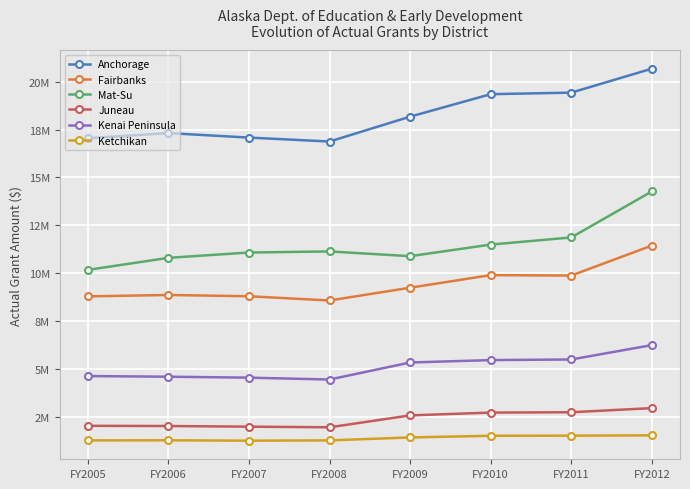

Reading left to right, list all the values displayed in this chart.

Anchorage: FY2005=17048940	FY2006=17317199	FY2007=17082693	FY2008=16877496	FY2009=18176337	FY2010=19350379	FY2011=19431320	FY2012=20681949
Fairbanks: FY2005=8787380	FY2006=8861465	FY2007=8794472	FY2008=8573346	FY2009=9242070	FY2010=9898790	FY2011=9876050	FY2012=11440941
Mat-Su: FY2005=10172723	FY2006=10801561	FY2007=11079736	FY2008=11136166	FY2009=10888098	FY2010=11493879	FY2011=11866506	FY2012=14269483
Juneau: FY2005=2027677	FY2006=2015683	FY2007=1983328	FY2008=1949323	FY2009=2571602	FY2010=2717506	FY2011=2736232	FY2012=2951174
Kenai Peninsula: FY2005=4625672	FY2006=4592424	FY2007=4542449	FY2008=4445097	FY2009=5335064	FY2010=5459969	FY2011=5492563	FY2012=6241927
Ketchikan: FY2005=1266288	FY2006=1270328	FY2007=1250619	FY2008=1265540	FY2009=1419766	FY2010=1506493	FY2011=1513003	FY2012=1528227